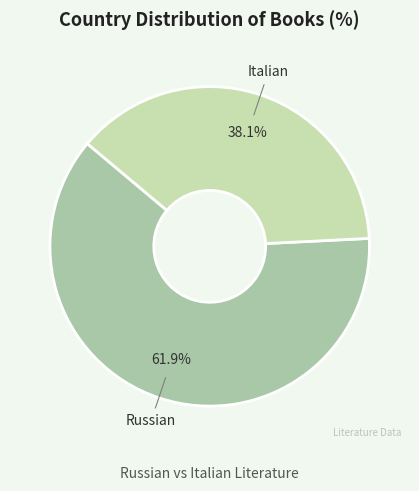

To the nearest percent, what is the difference between the largest and smallest slice percentages?

24%